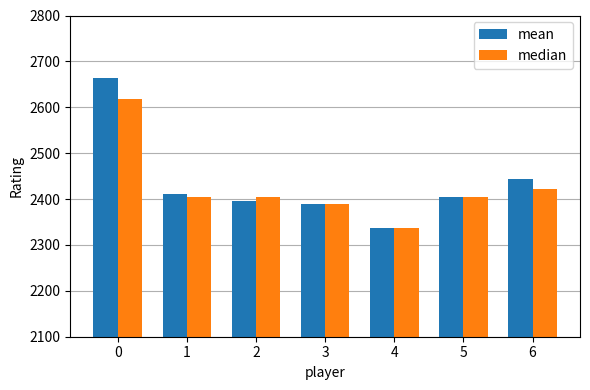

How many data points in mean are less than 2404?

3